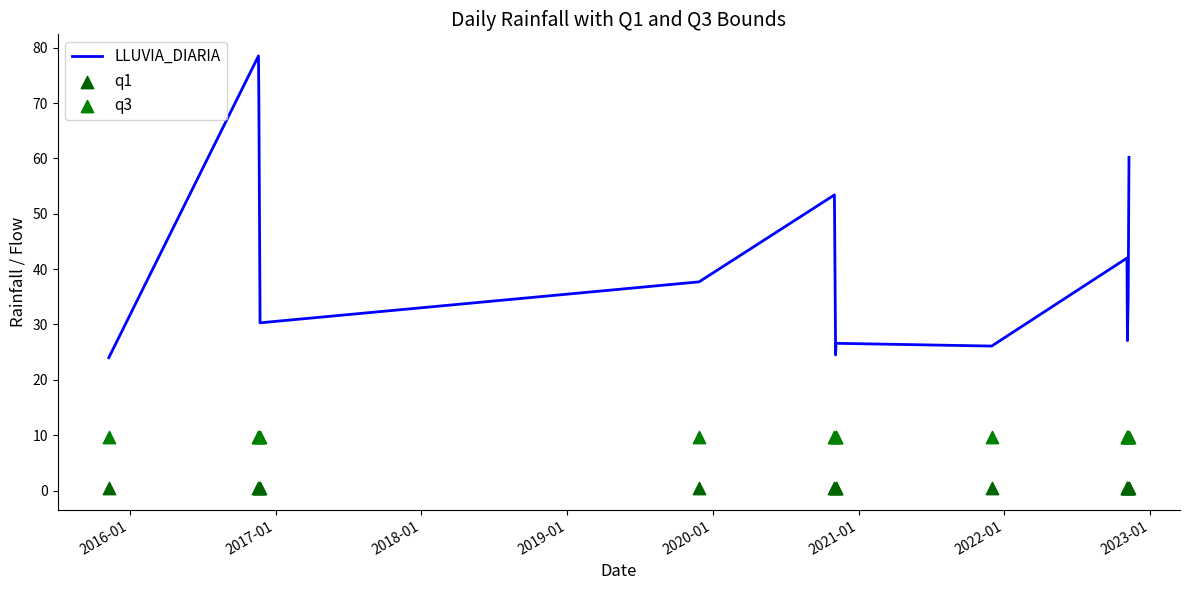

Which series reaches the minimum Y coordinate?

q1